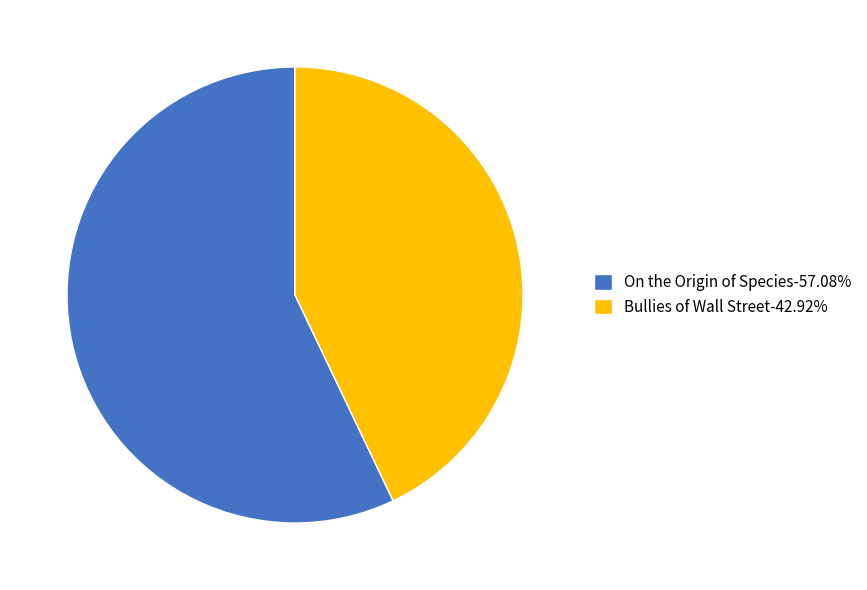

Approximately how many times larger is the value at Bullies of Wall Street-42.92% compared to On the Origin of Species-57.08%?

0.8